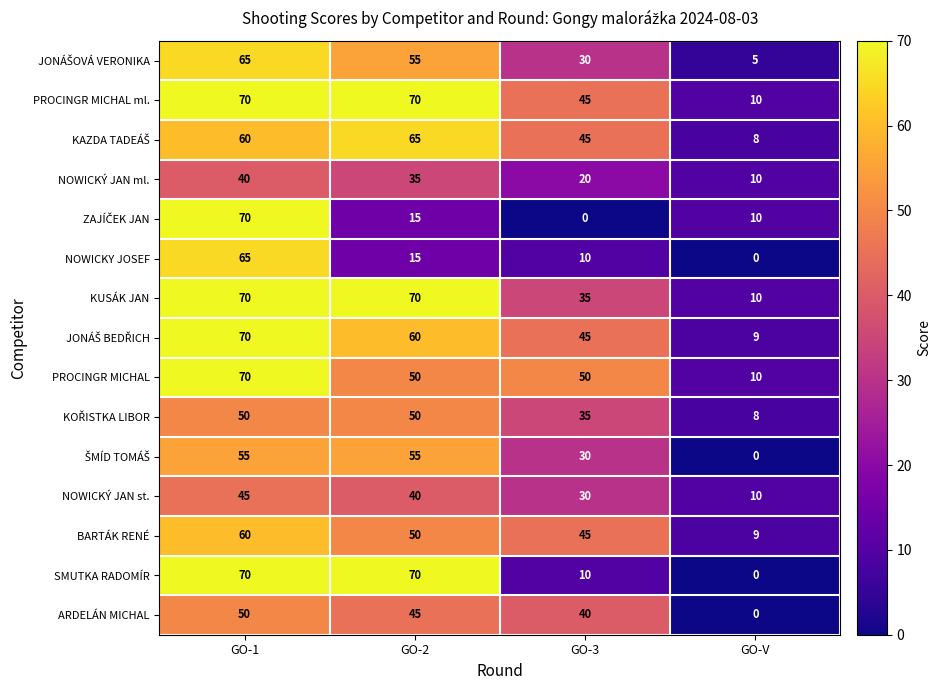

Rank the categories by NOWICKÝ JAN st. value from lowest to highest.

GO-V, GO-3, GO-2, GO-1